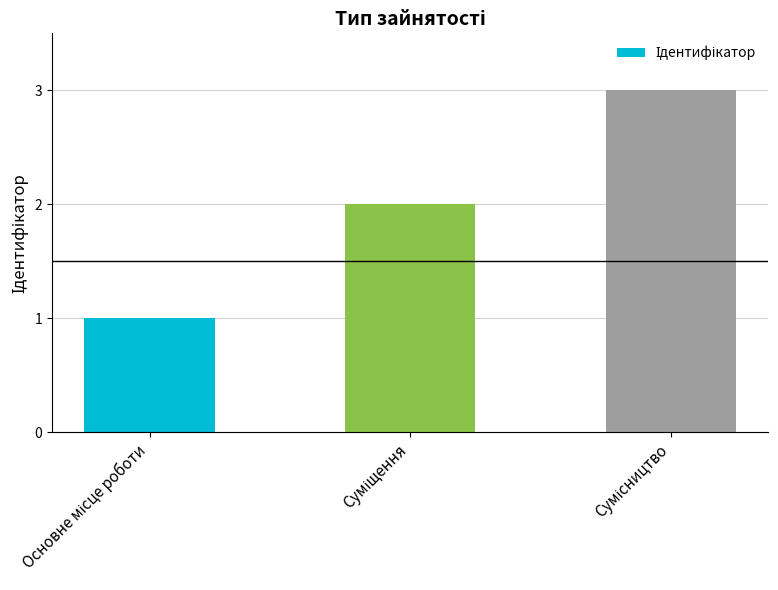

How many data points are less than 2?

1